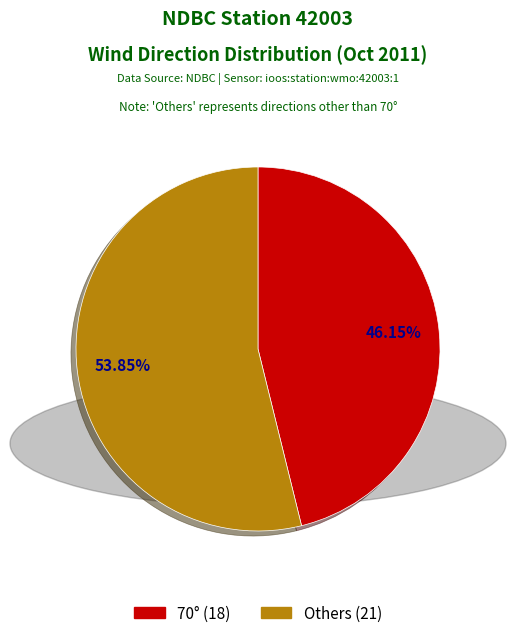

Does any single category account for the majority?

Yes